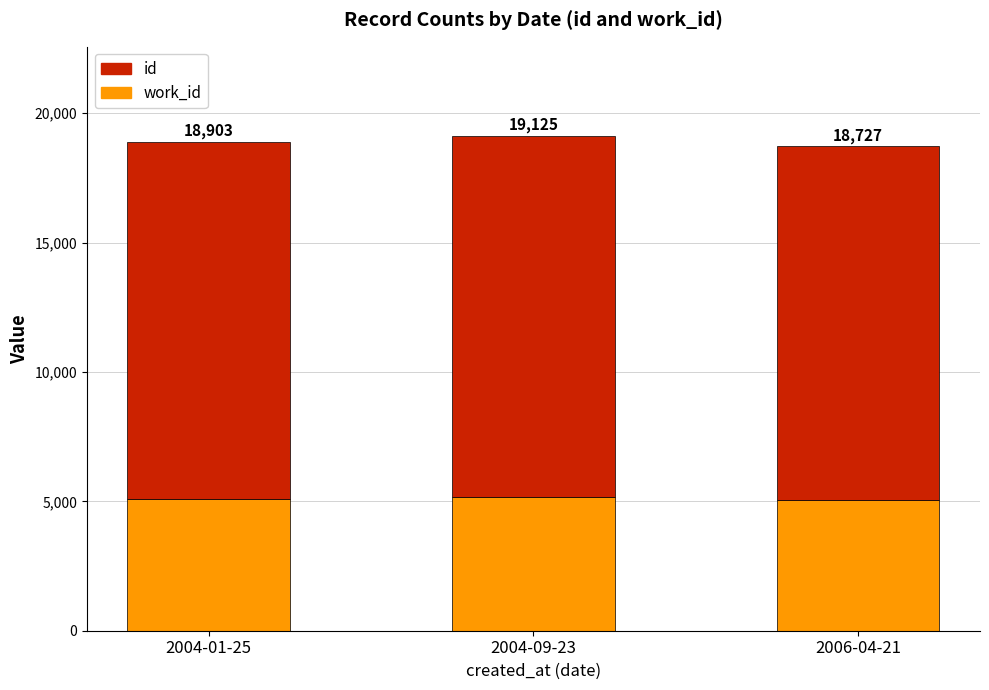

What are all the series names shown in the legend?

id, work_id